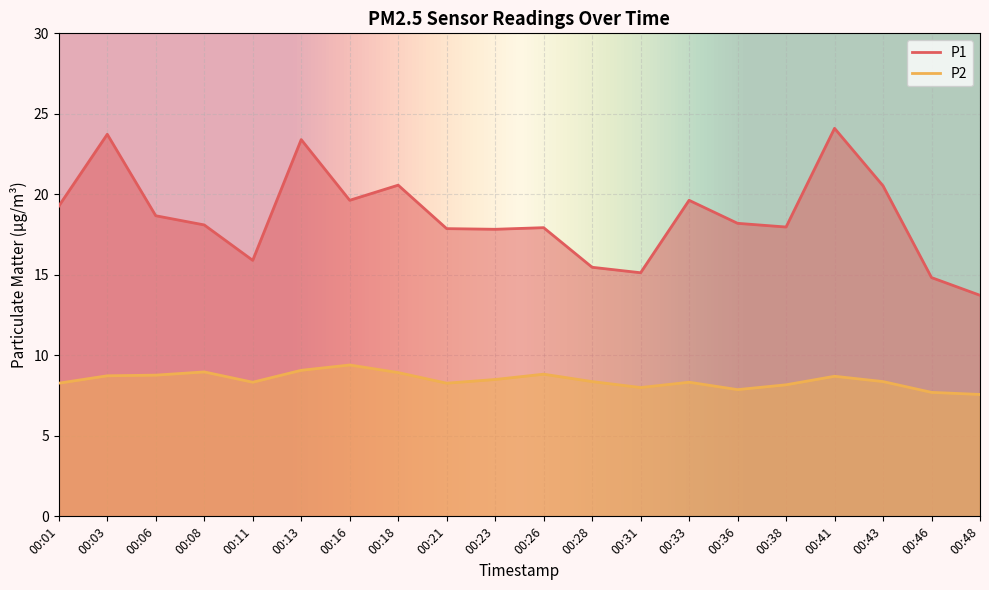

Which series has the largest total across all categories?

P1